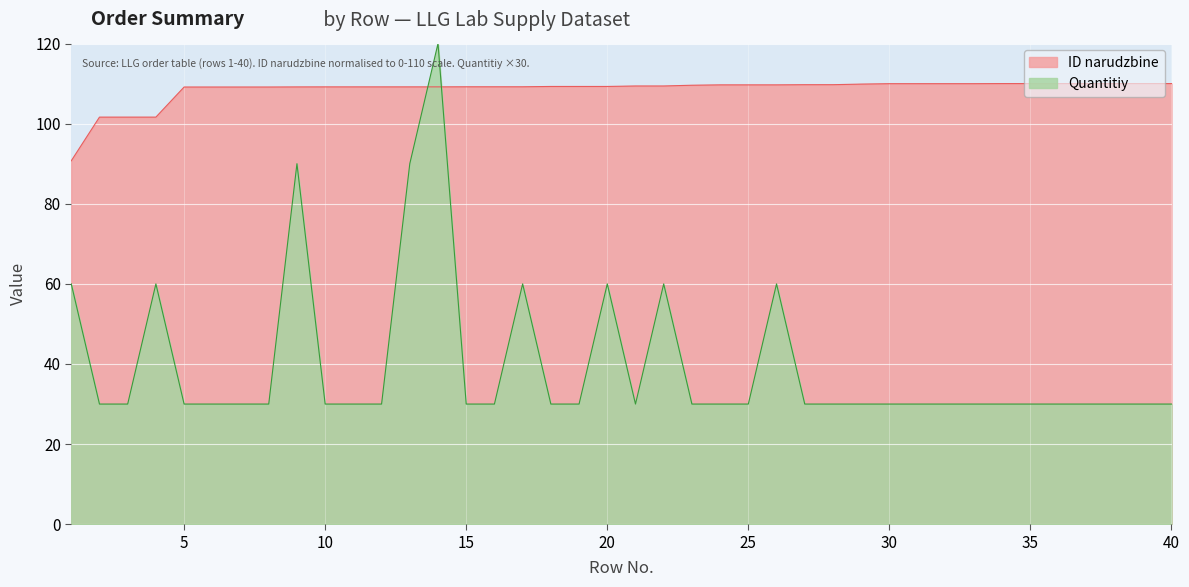

Which category has the highest value in the ID narudzbine series?

40